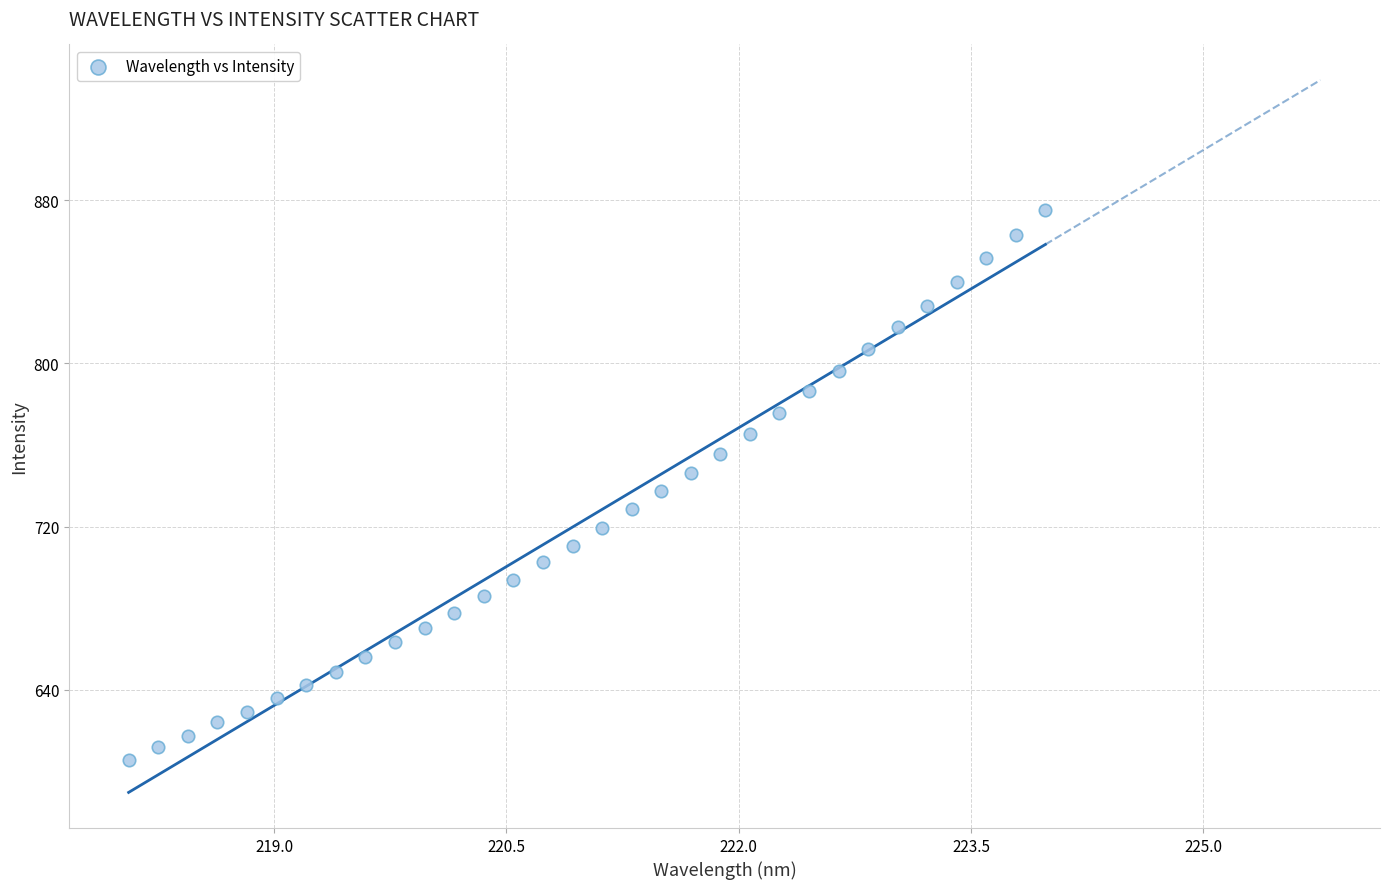

What is the range of Y values (max minus min)?

269.6